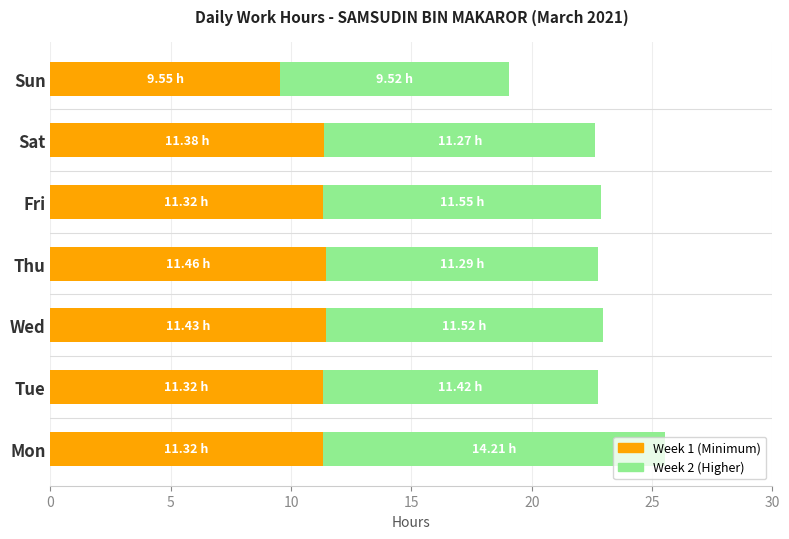

What is the total value across all series at Fri?

22.9